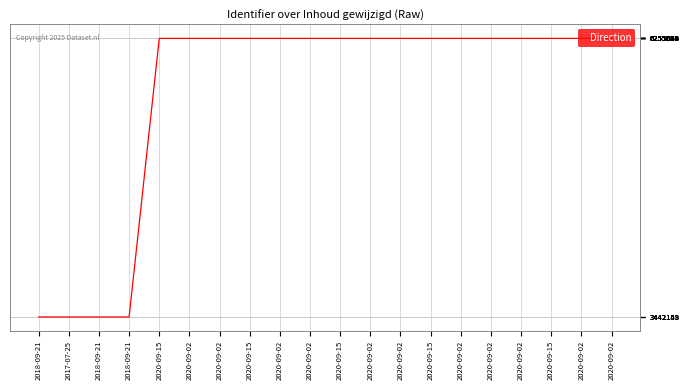

Between 2020-09-02 and 2020-09-02, which is larger?

2020-09-02